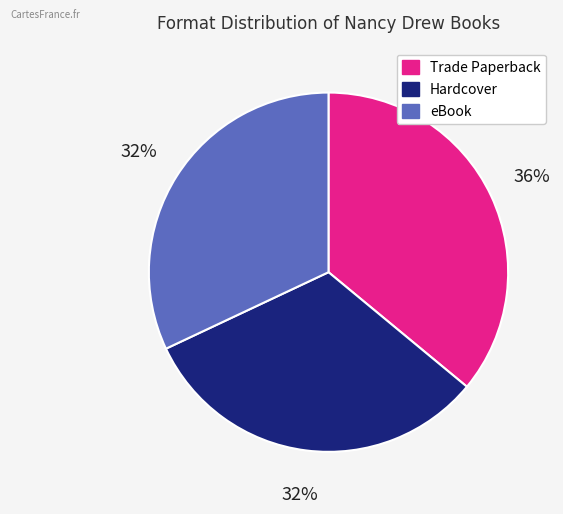

Which category has the biggest portion of the pie?

Trade Paperback